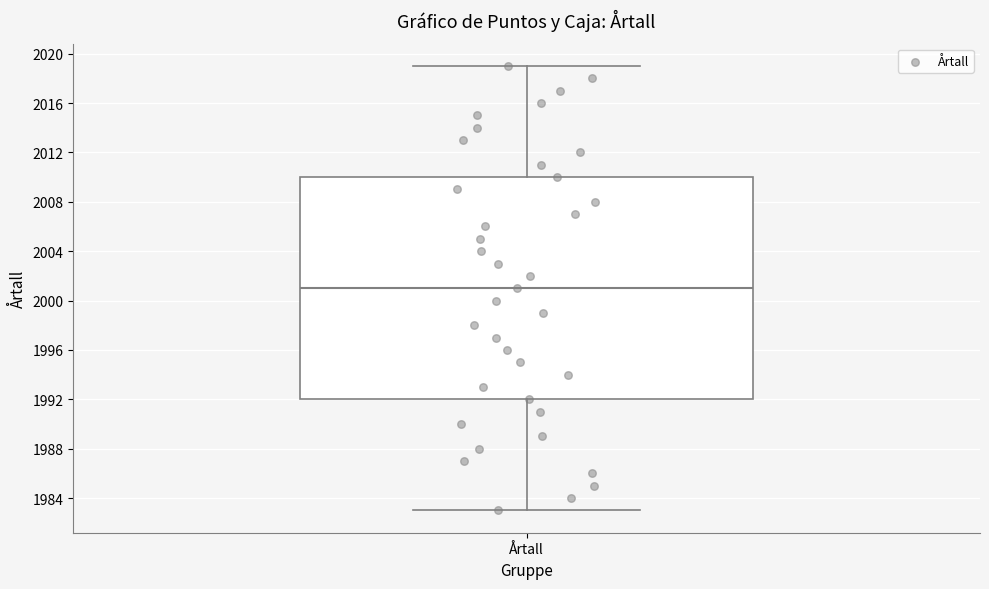

Where is the lower edge of the box for Årtall on the y-axis? The values are not printed on the chart, so give them approximately, as read against the axis.

1992